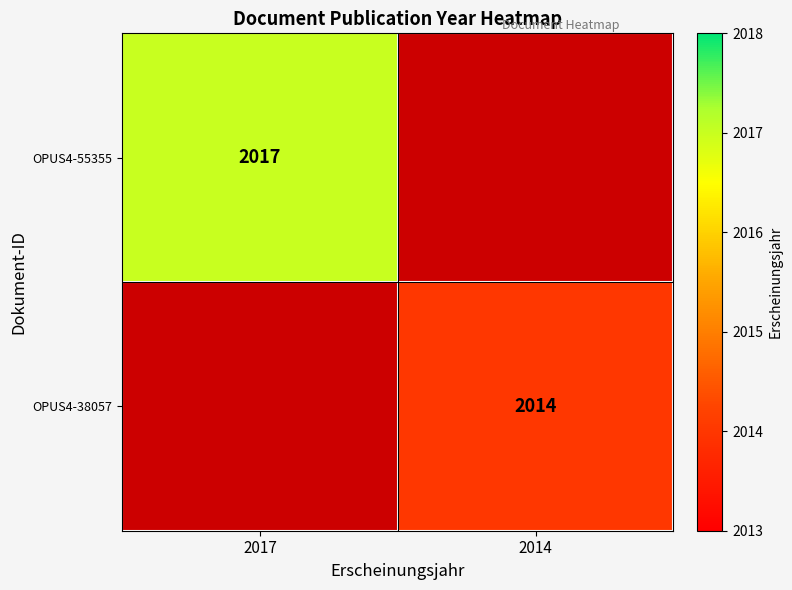

At which category does the chart reach its peak across all series?

2017